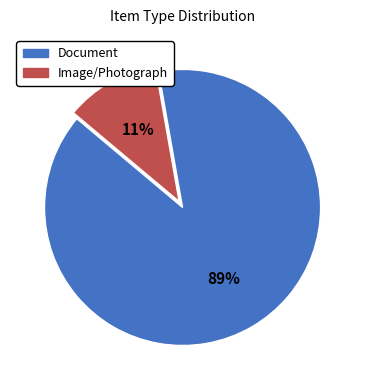

Does any single category account for the majority?

Yes